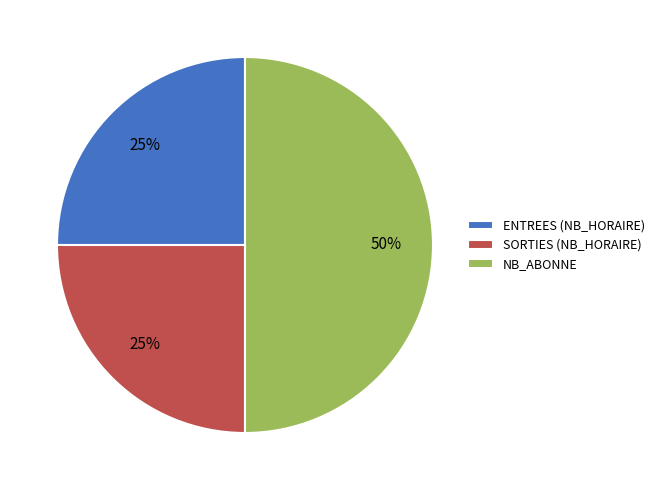

To the nearest percent, what is the average slice percentage?

33%